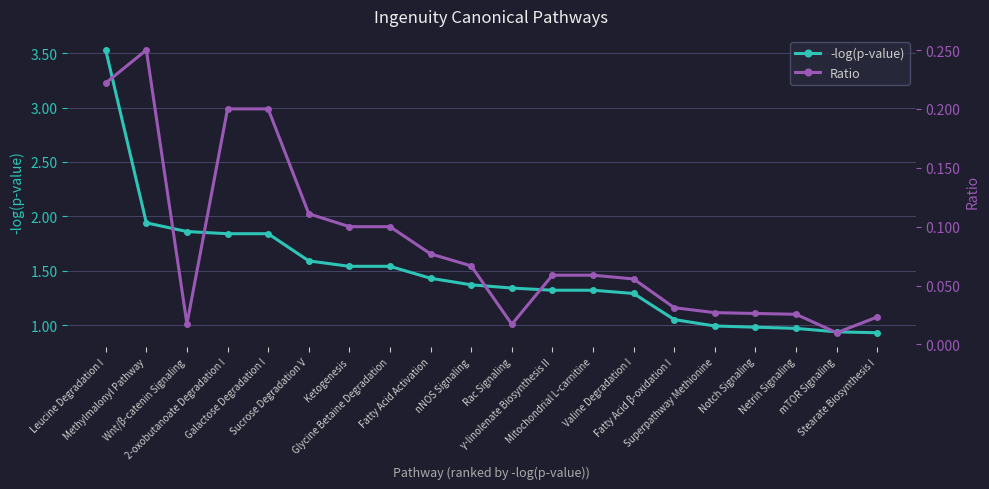

How many lines are shown in the chart?

2